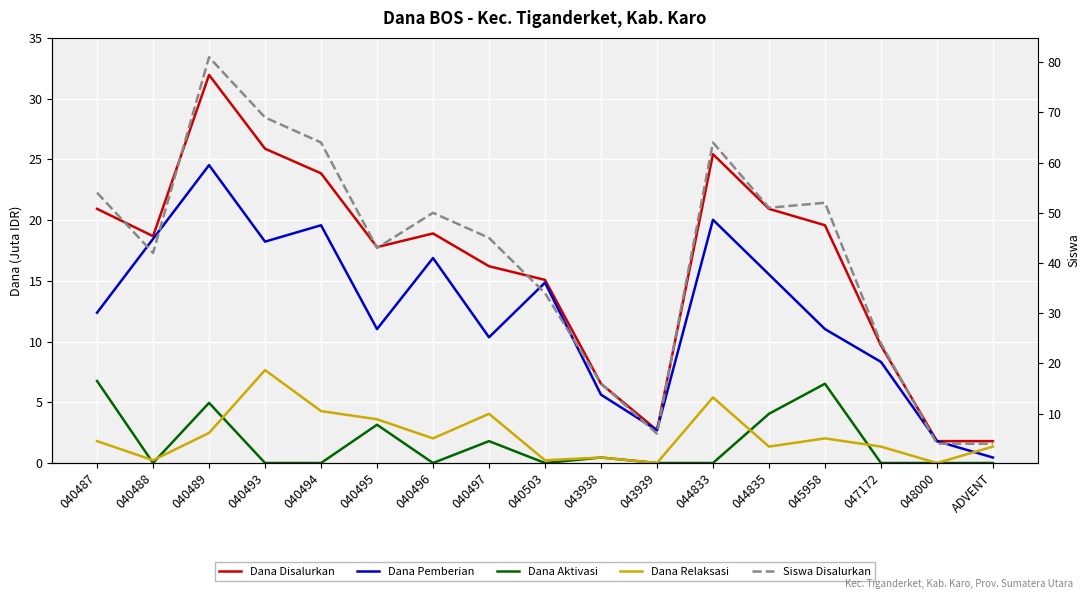

Rank the categories by Dana Relaksasi value from lowest to highest.

043939, 048000, 040488, 040503, 043938, 044835, 047172, ADVENT, 040487, 040496, 045958, 040489, 040495, 040497, 040494, 044833, 040493